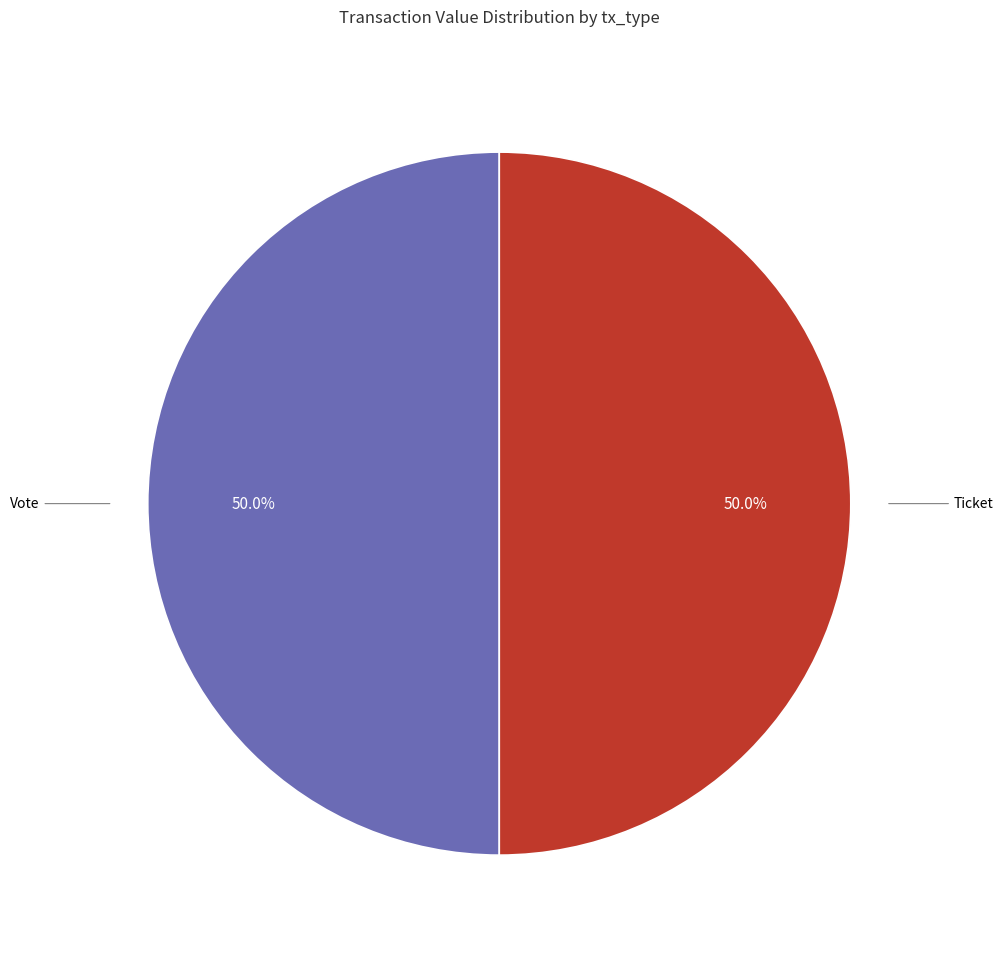

Rank the categories by value from lowest to highest.

Ticket (io_index=0), Vote (io_index=1)